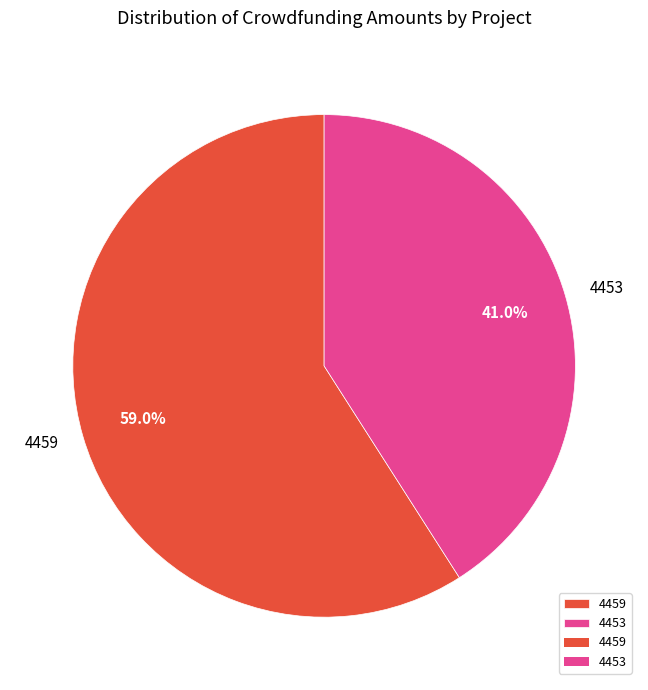

Which has a higher value, 4453 or 4459?

4459